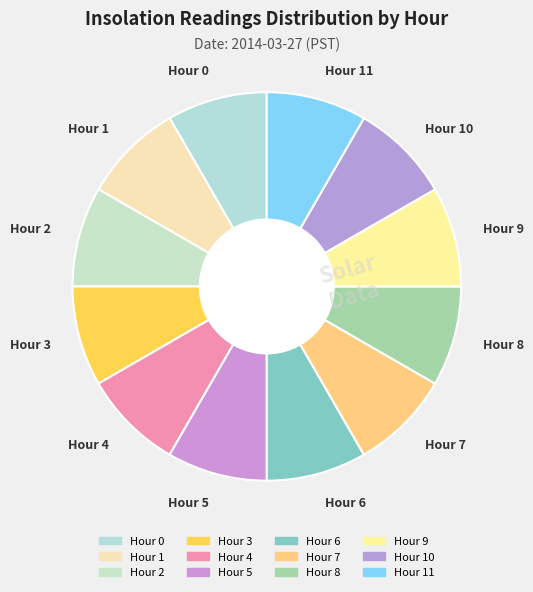

True or false: Hour 2 accounts for 20% of the total.

False